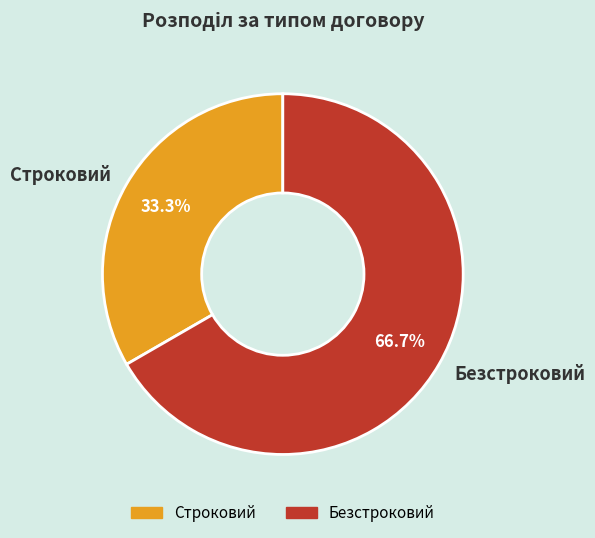

What percentage is the Безстроковий slice, to the nearest percent?

67%